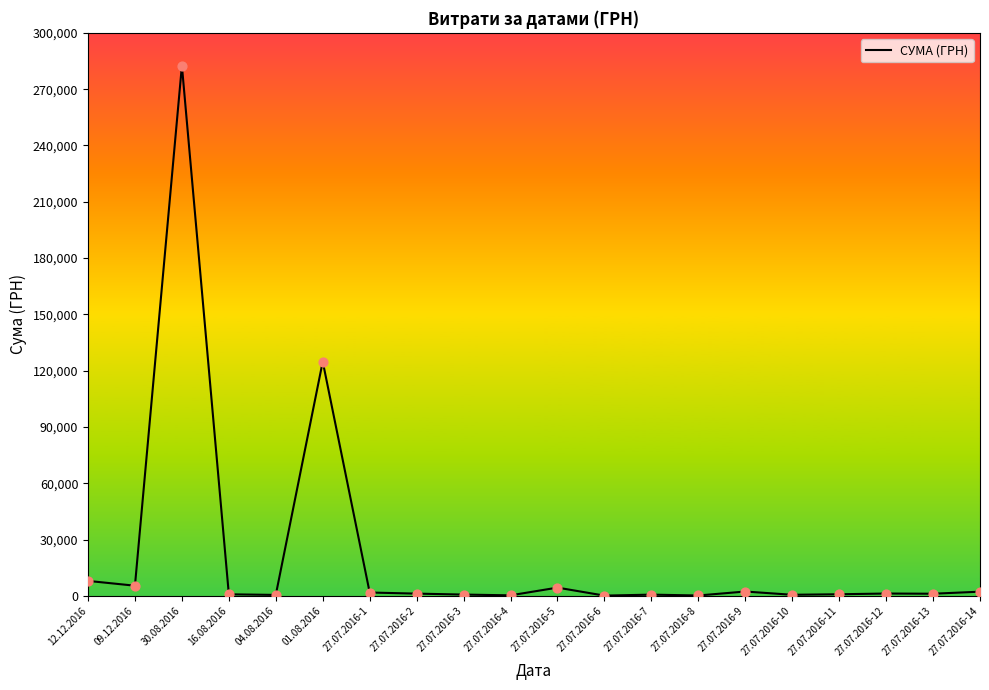

At which category does the chart reach its peak across all series?

30.08.2016